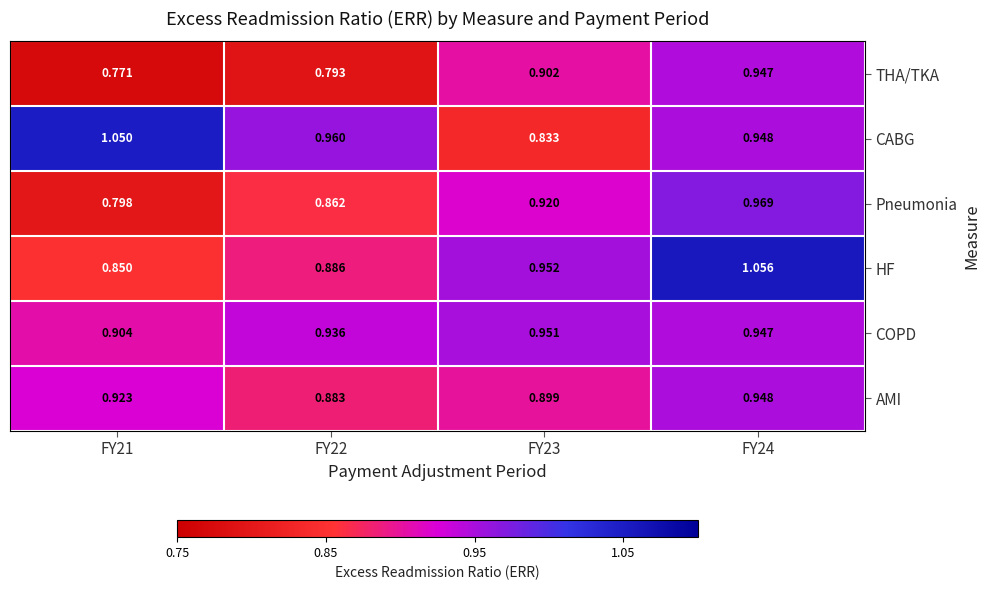

What is the spread (max minus min) of values at FY22?

0.2